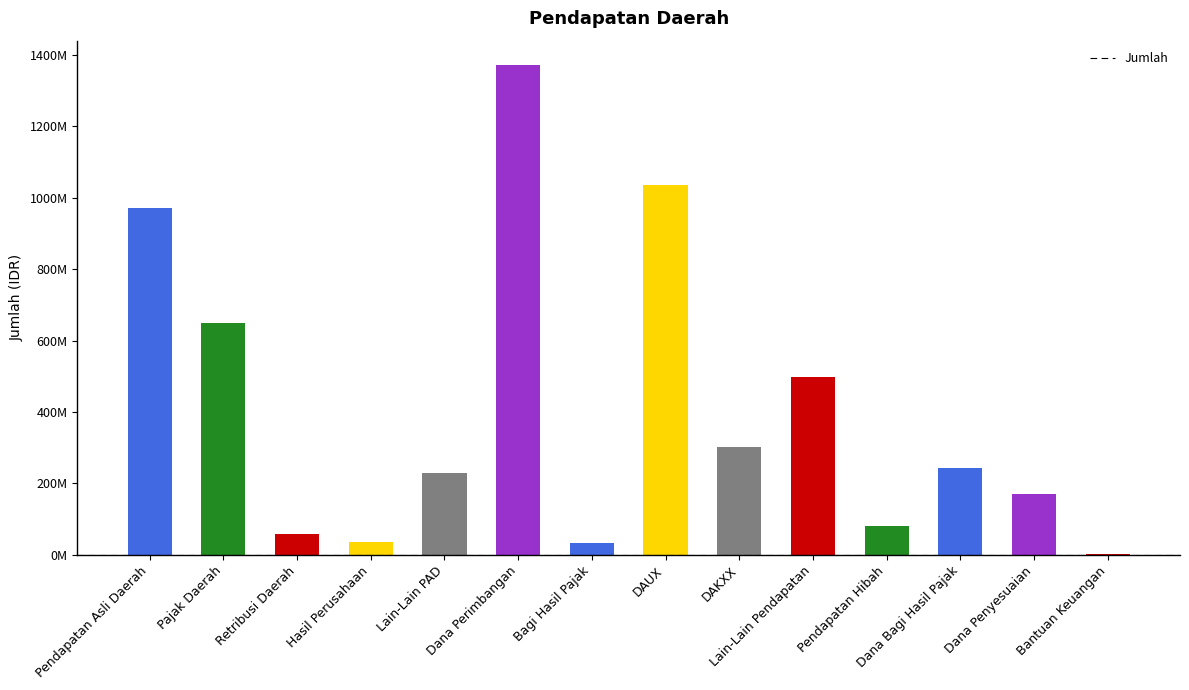

Between Pendapatan Hibah and DAUX, which is larger?

DAUX